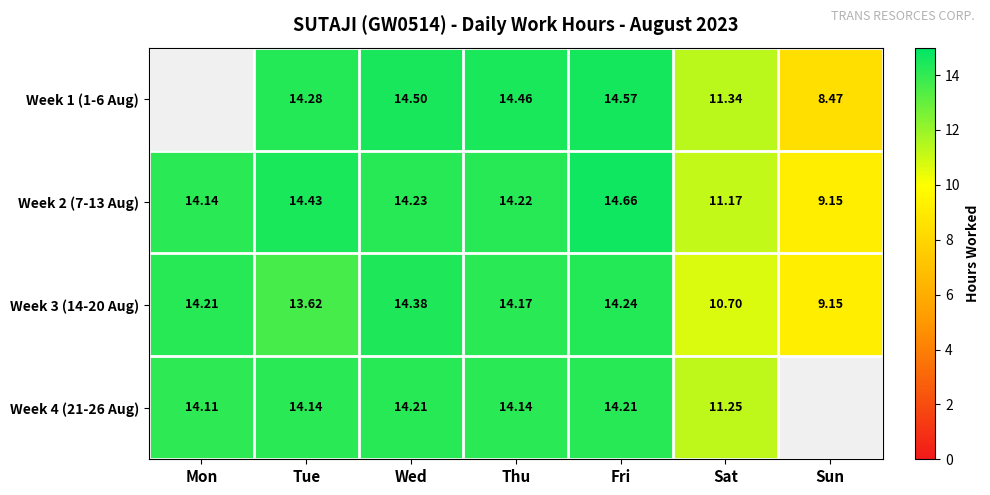

What is the spread (max minus min) of values at Fri?

0.4